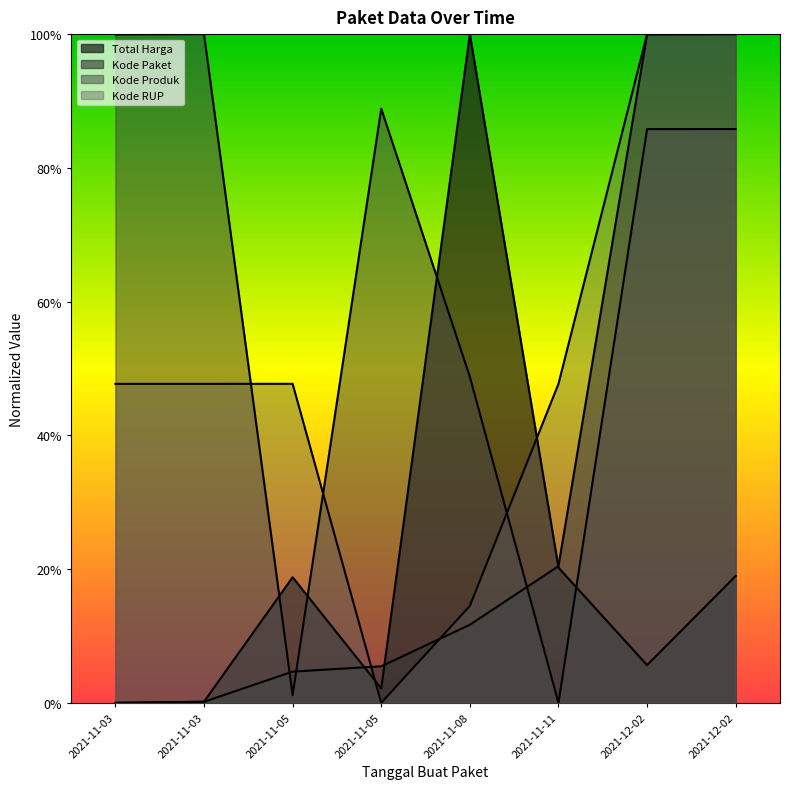

What is the spread (max minus min) of values at 2021-12-02?

0.9